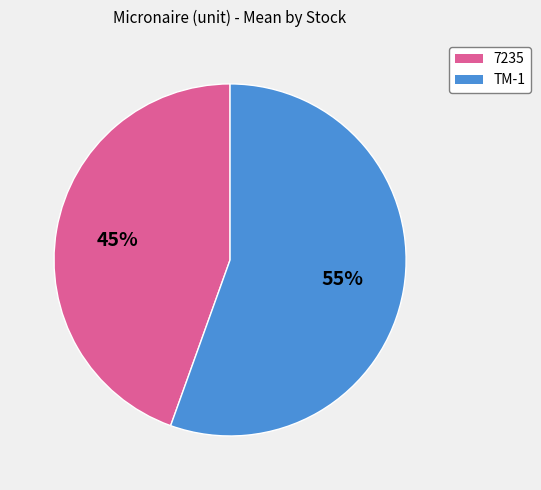

Does 7235 account for over 50% of the chart?

No